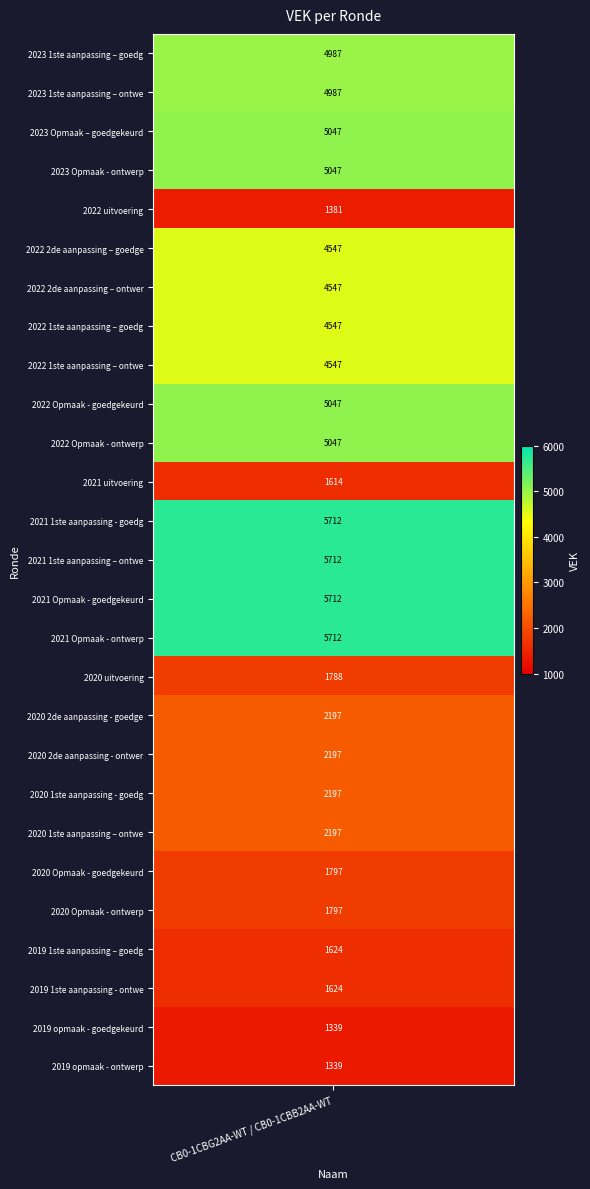

Reading right to left, transcribe all the data shown in this chart.

1339	1339	1624	1624	1797	1797	2197	2197	2197	2197	1788	5712	5712	5712	5712	1614	5047	5047	4547	4547	4547	4547	1381	5047	5047	4987	4987